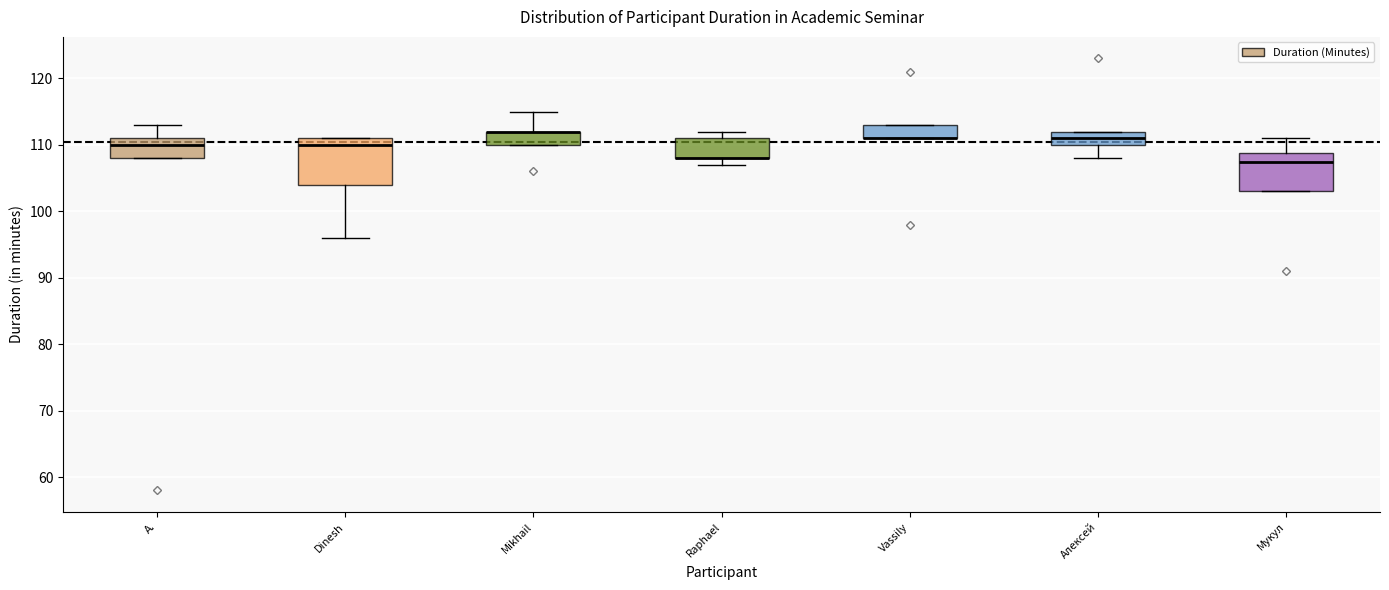

Reading left to right, read every box against the y-axis: the position of its median line, the range the box covers, and the ends of its whiskers. The values are not printed on the chart, so give them approximately, as read against the axis.

A.: median 110, box 108 to 111, whiskers 108 to 113
Dinesh: median 110, box 104 to 111, whiskers 96 to 111
Mikhail: median 112 (drawn on the box's upper edge), box 110 to 112, whiskers 110 to 115
Raphael: median 108 (drawn on the box's lower edge), box 108 to 111, whiskers 107 to 112
Vassily: median 111 (drawn on the box's lower edge), box 111 to 113, whiskers 111 to 113
Алексей: median 111, box 110 to 112, whiskers 108 to 112
Мукул: median 108, box 103 to 109, whiskers 103 to 111